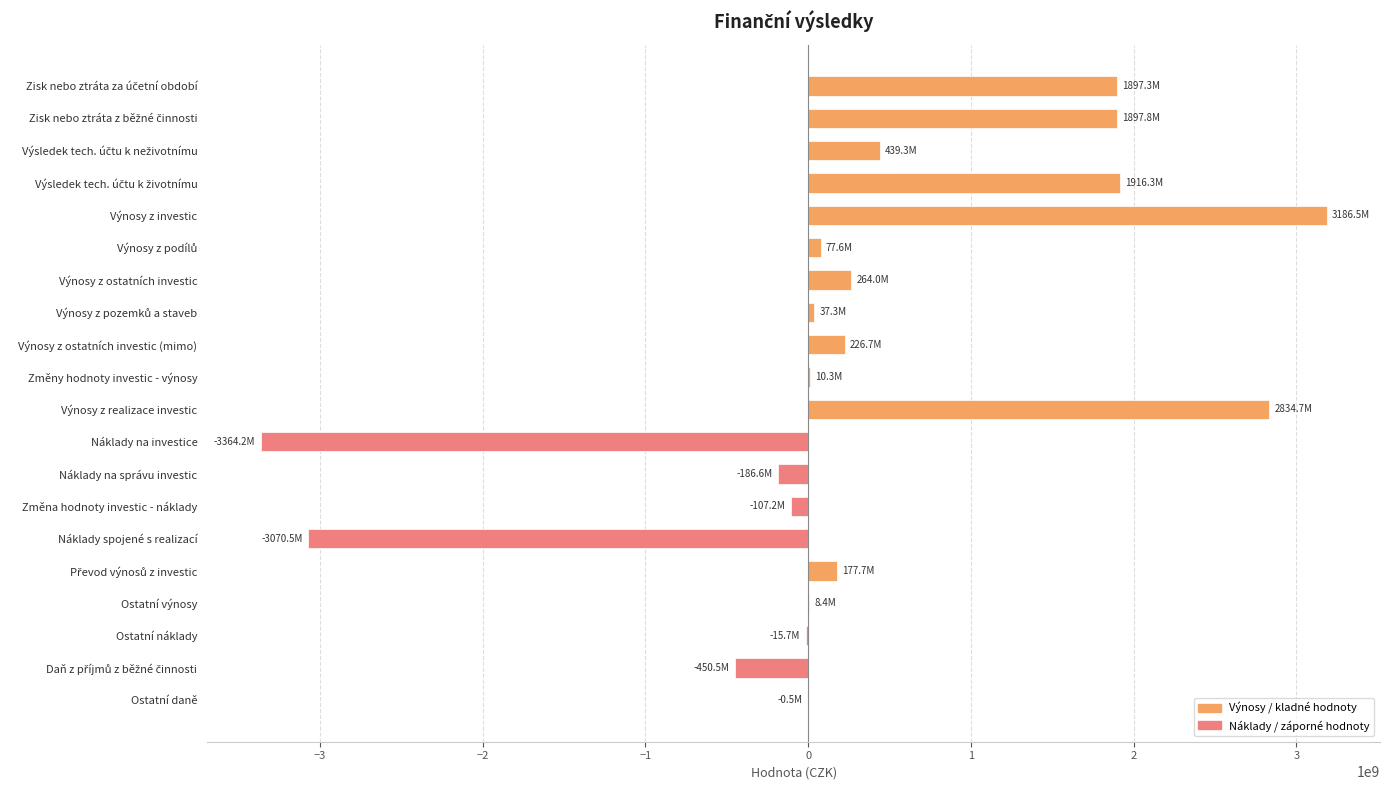

What is the sum of all values?

5778715859.6